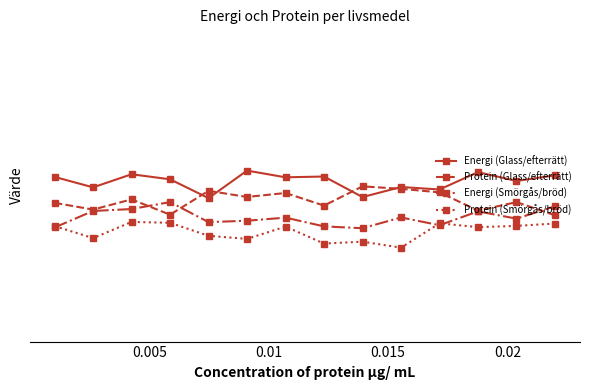

Count the Protein (Glass/efterrätt) values in the range 0 to 1.

14